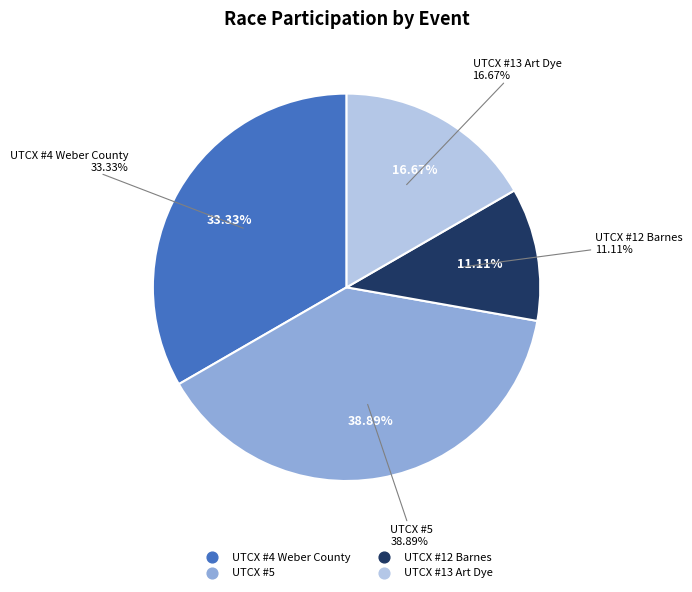

True or false: UTCX #5 accounts for 50% of the total.

False